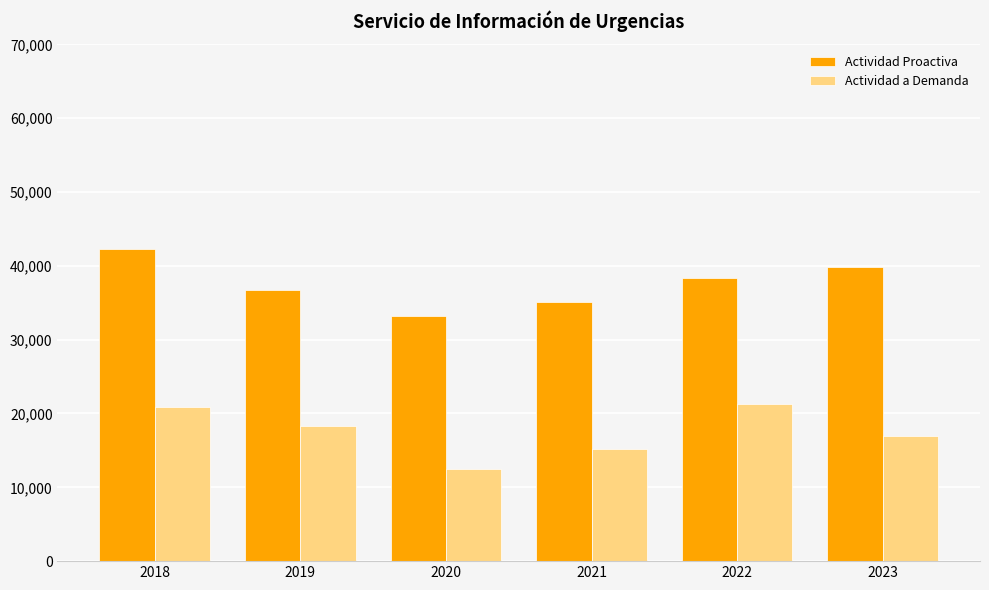

What is the maximum value shown in the chart?

42300